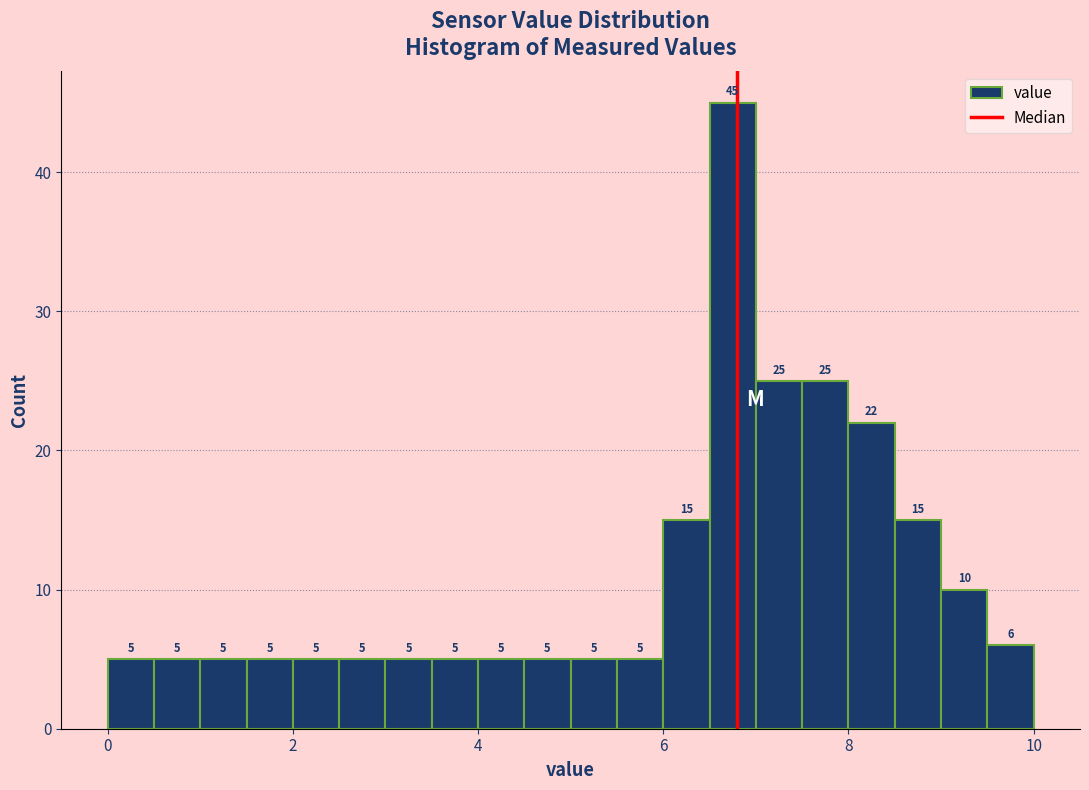

Read against the x-axis, roughly where is the centre of the tallest bar?

6.8